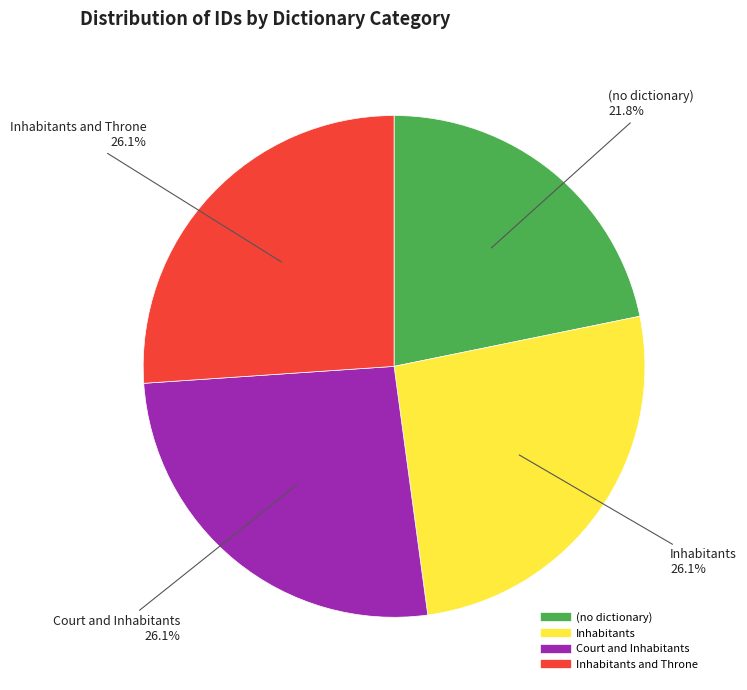

Is there a majority slice in this chart?

No